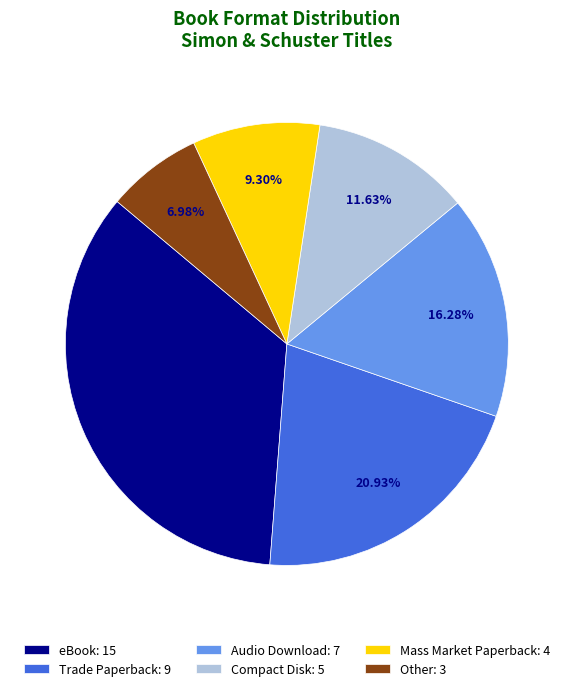

The eBook slice represents 25% of the pie. True or false?

False